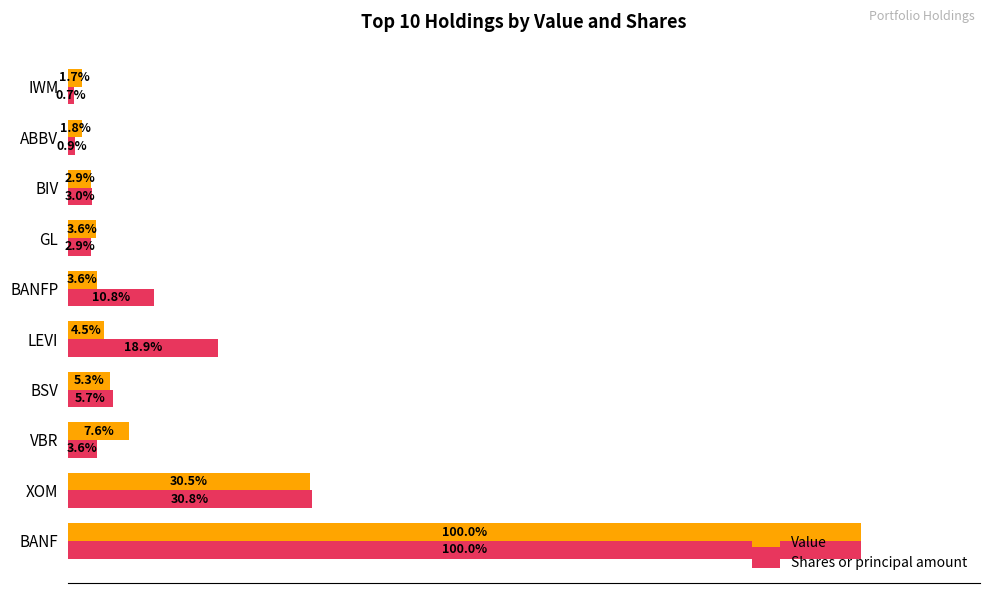

At which category is the sum across all series the highest?

BANF